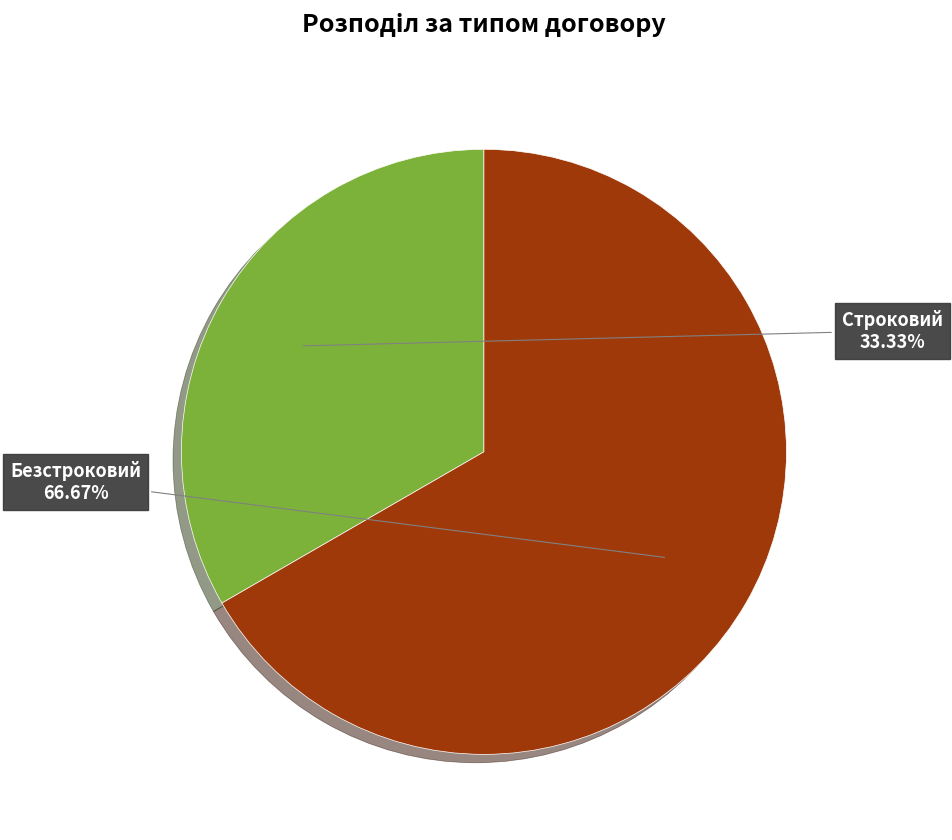

Count the number of slices in the pie.

2